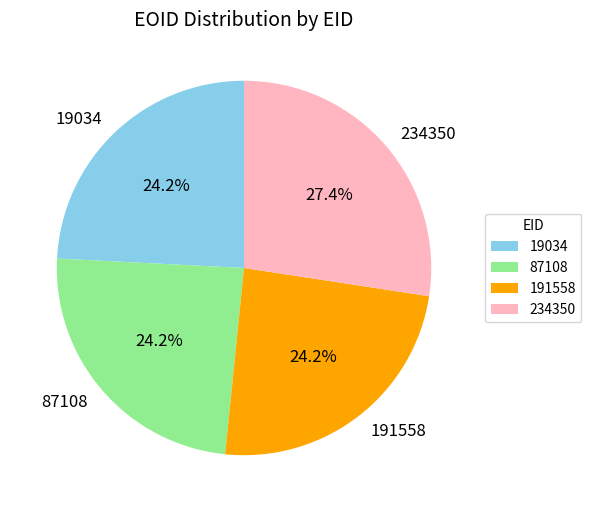

What is the largest slice in the pie chart?

234350